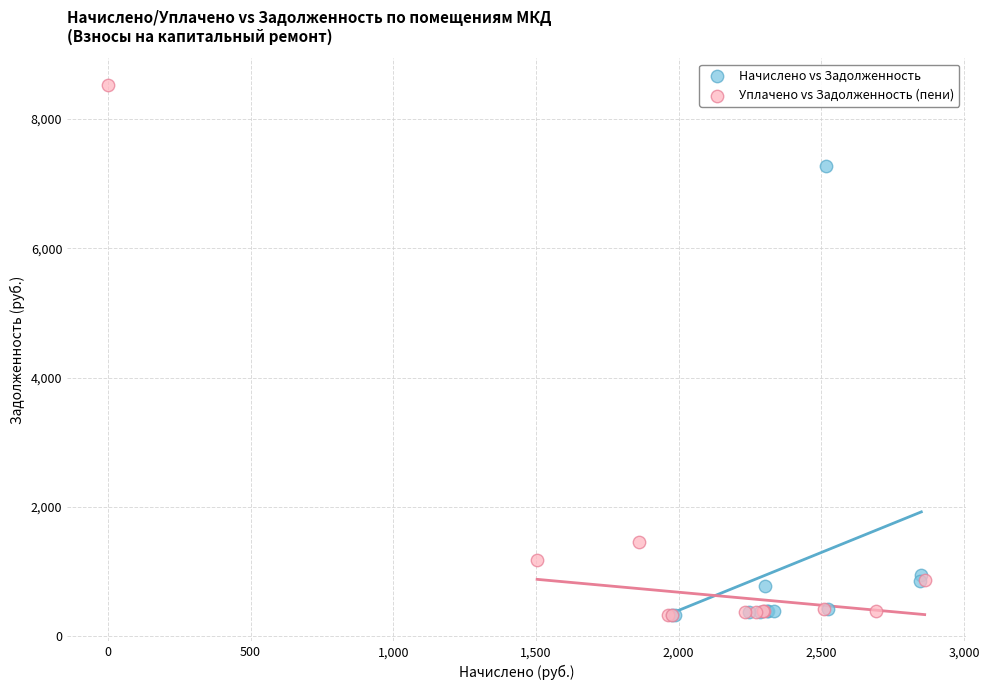

Which series contains the highest Y value?

Уплачено vs Задолженность (пени)